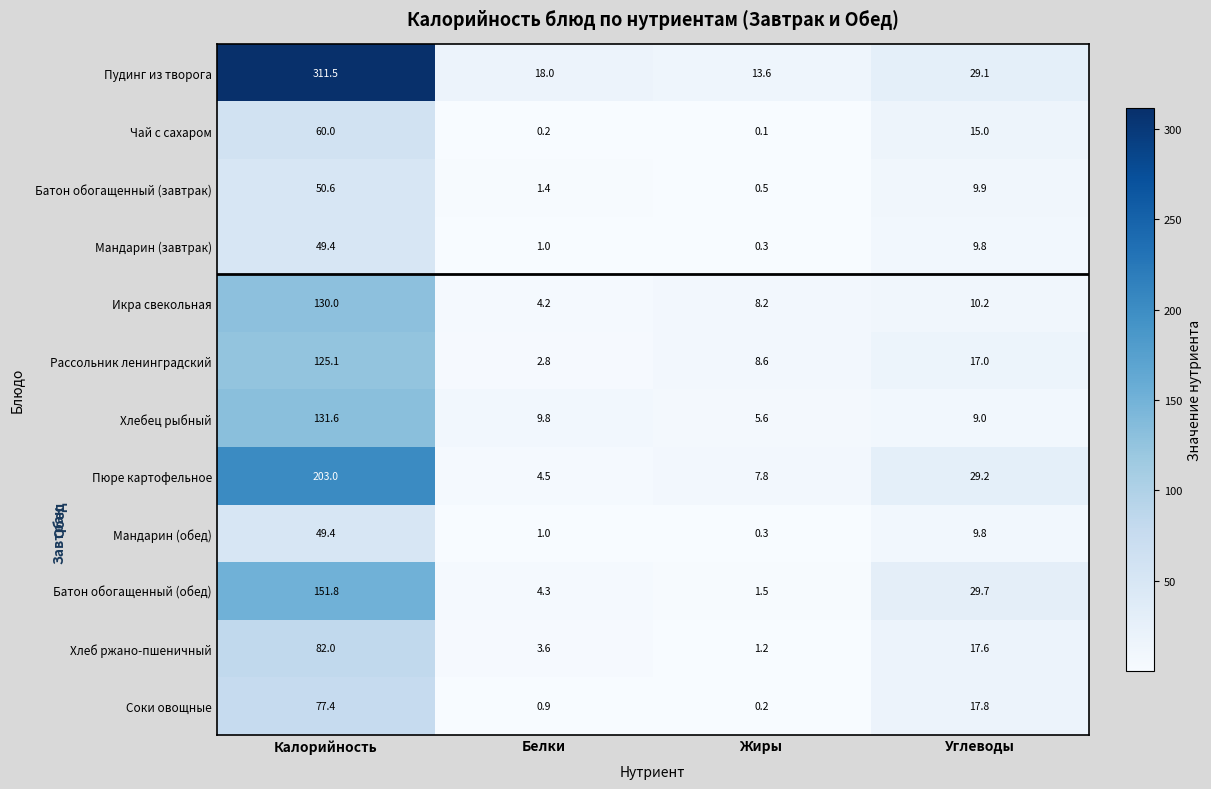

The Пюре картофельное series shows 29.2 at Углеводы. True or false?

True